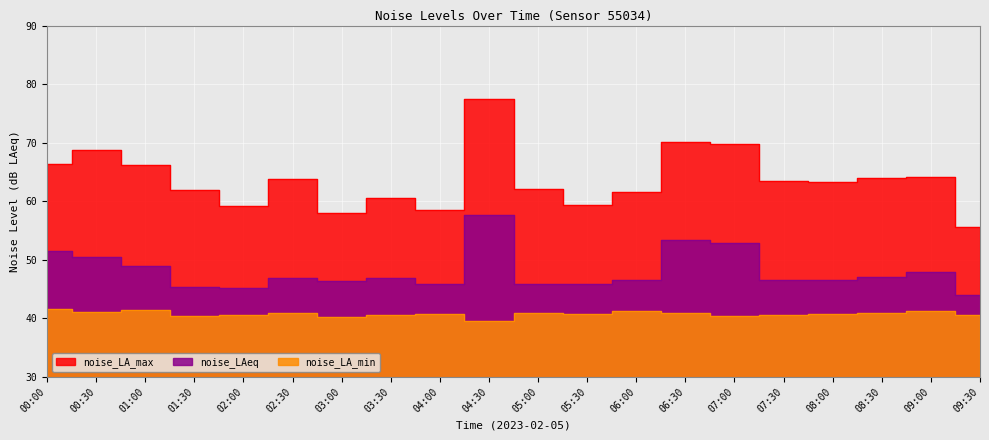

At which category does noise_LA_max reach its first local peak?

00:30